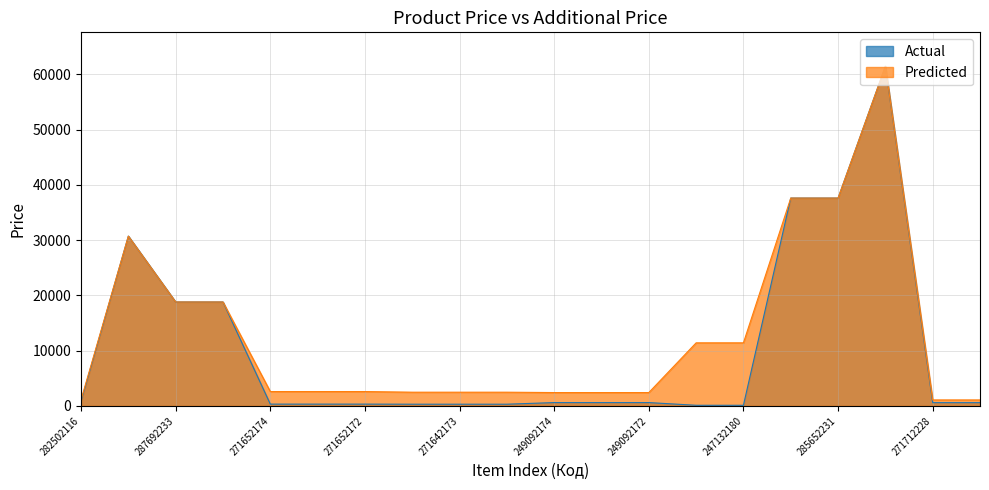

Does the chart display data point markers on the line(s)?

No